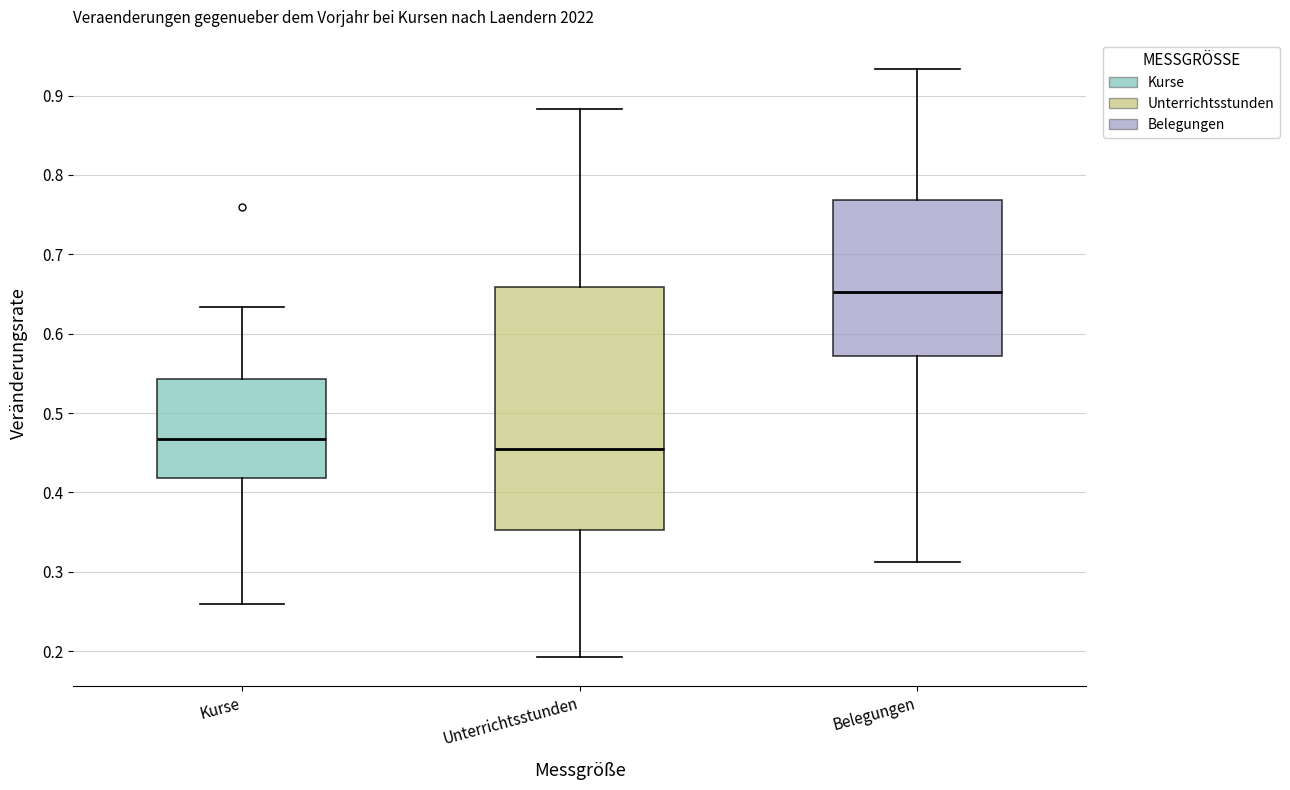

Where is the upper edge of the box for Unterrichtsstunden on the y-axis? The values are not printed on the chart, so give them approximately, as read against the axis.

0.66